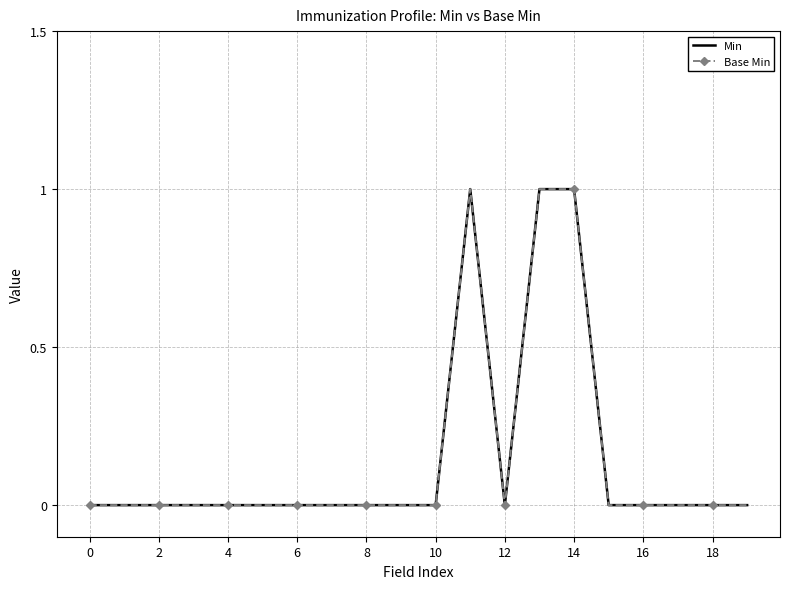

True or false: Min and Base Min intersect in this chart.

False